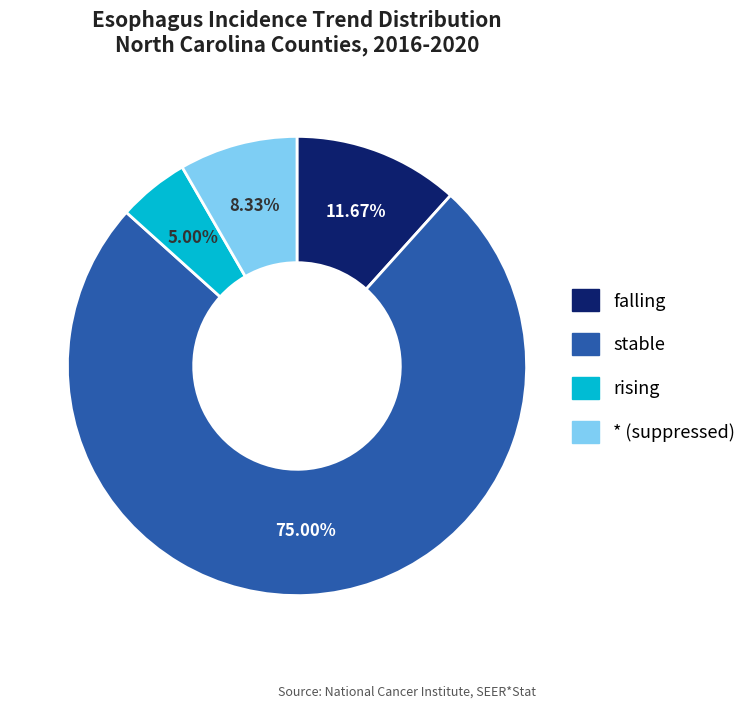

To the nearest percent, what portion does stable represent?

75%